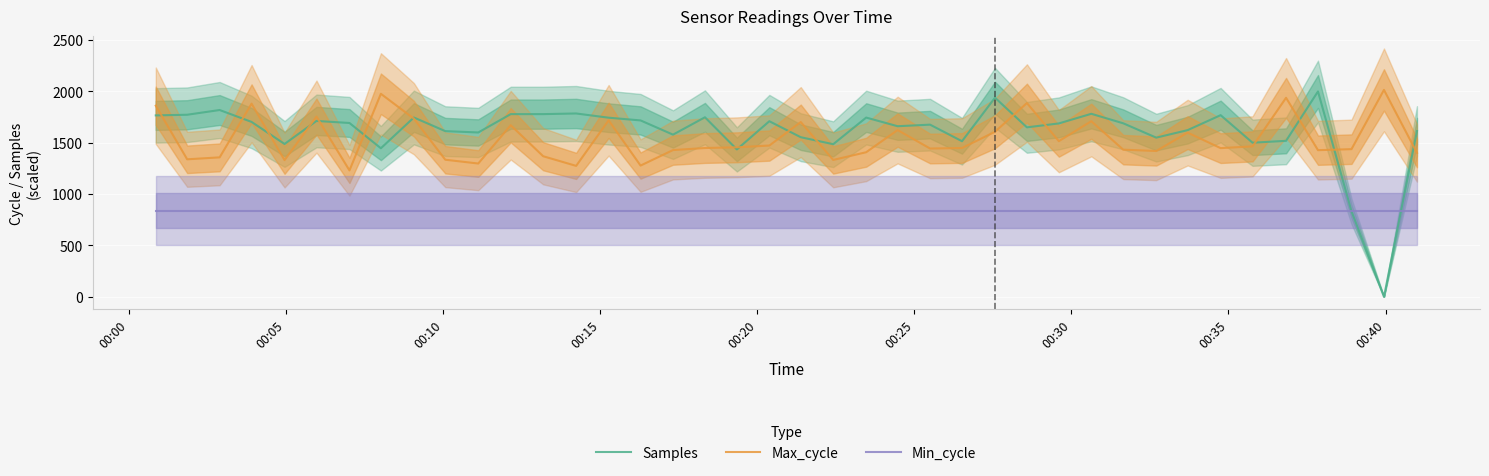

True or false: Max_cycle and Min_cycle intersect in this chart.

False